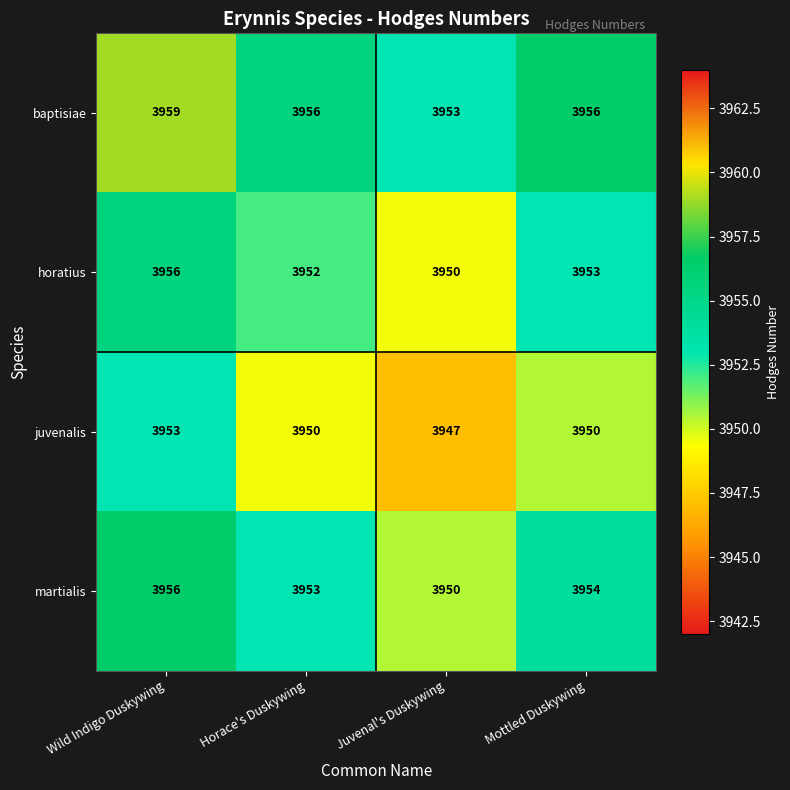

Rank the categories by martialis value from lowest to highest.

Juvenal's Duskywing, Horace's Duskywing, Mottled Duskywing, Wild Indigo Duskywing